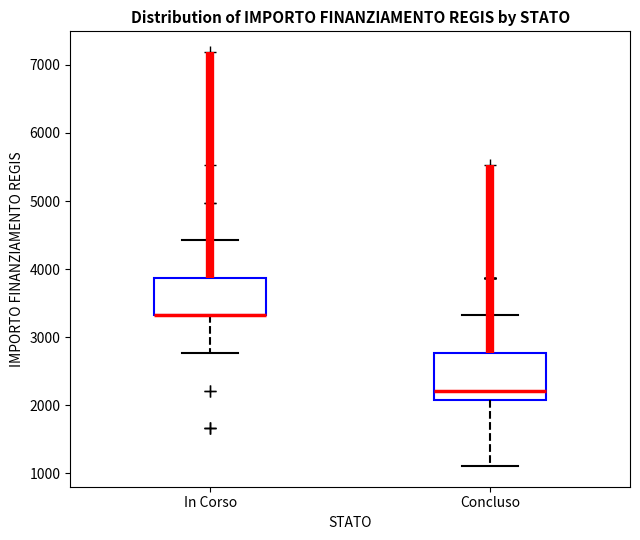

Reading left to right, transcribe this box plot: for each box, give where its median line is, the range the box spans, and where its two whiskers end, as read against the y-axis. The values are not printed on the chart, so give them approximately, as read against the axis.

In Corso: median 3300 (drawn on the box's lower edge), box 3300 to 3900, whiskers 2800 to 4400
Concluso: median 2200, box 2100 to 2800, whiskers 1100 to 3300